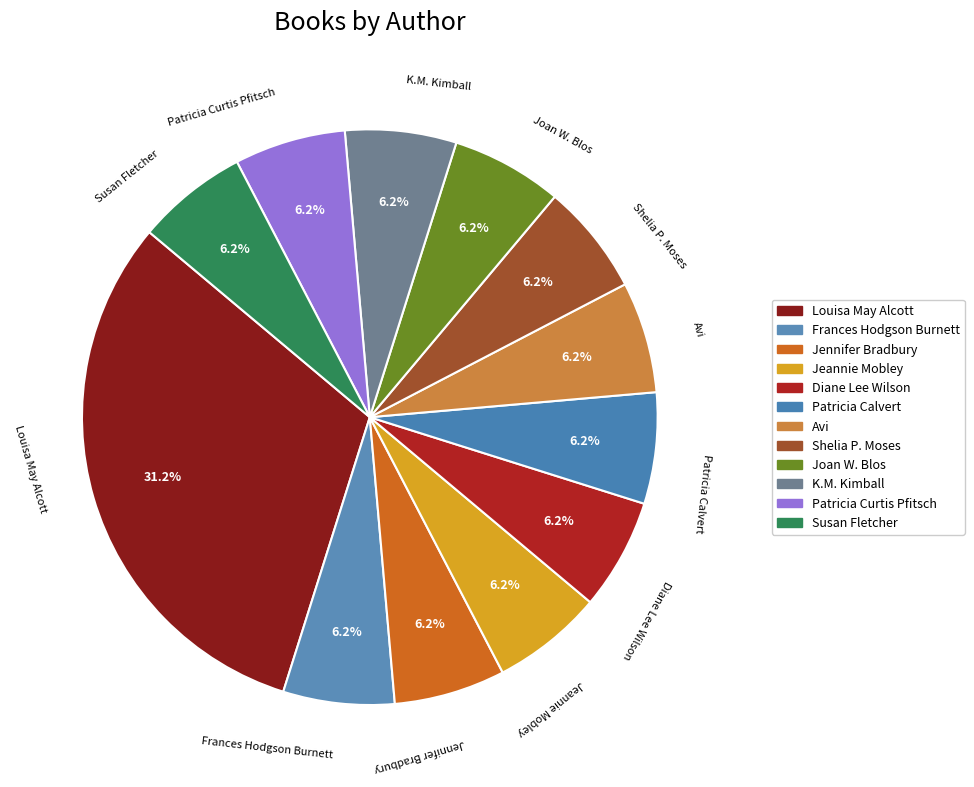

Which category has the biggest portion of the pie?

Louisa May Alcott